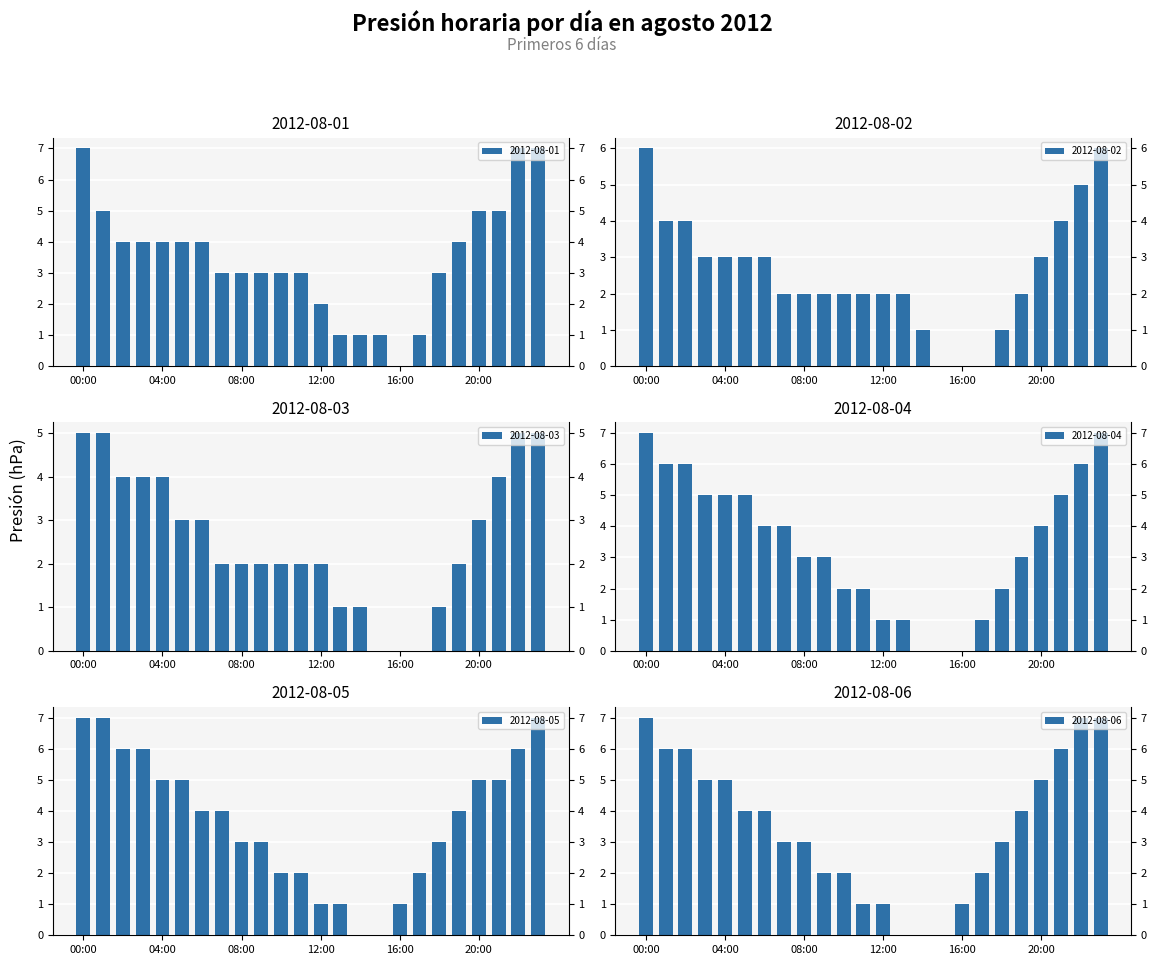

What are all the series names shown in the legend?

2012-08-01, 2012-08-02, 2012-08-03, 2012-08-04, 2012-08-05, 2012-08-06